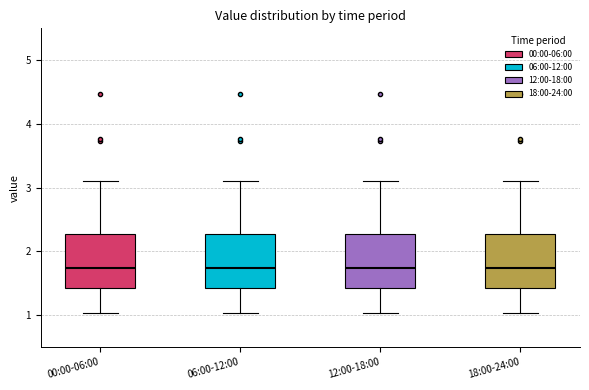

Reading left to right, transcribe this box plot: for each box, give where its median line is, the range the box spans, and where its two whiskers end, as read against the y-axis. The values are not printed on the chart, so give them approximately, as read against the axis.

00:00-06:00: median 1.7, box 1.4 to 2.3, whiskers 1.0 to 3.1
06:00-12:00: median 1.7, box 1.4 to 2.3, whiskers 1.0 to 3.1
12:00-18:00: median 1.7, box 1.4 to 2.3, whiskers 1.0 to 3.1
18:00-24:00: median 1.7, box 1.4 to 2.3, whiskers 1.0 to 3.1